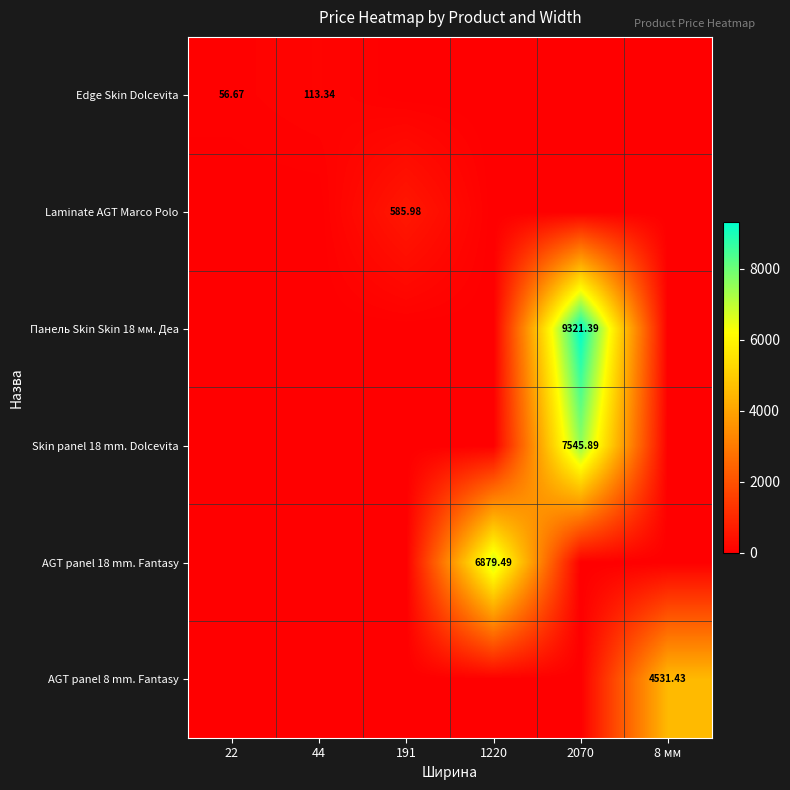

Which category has the lowest value across all series?

191